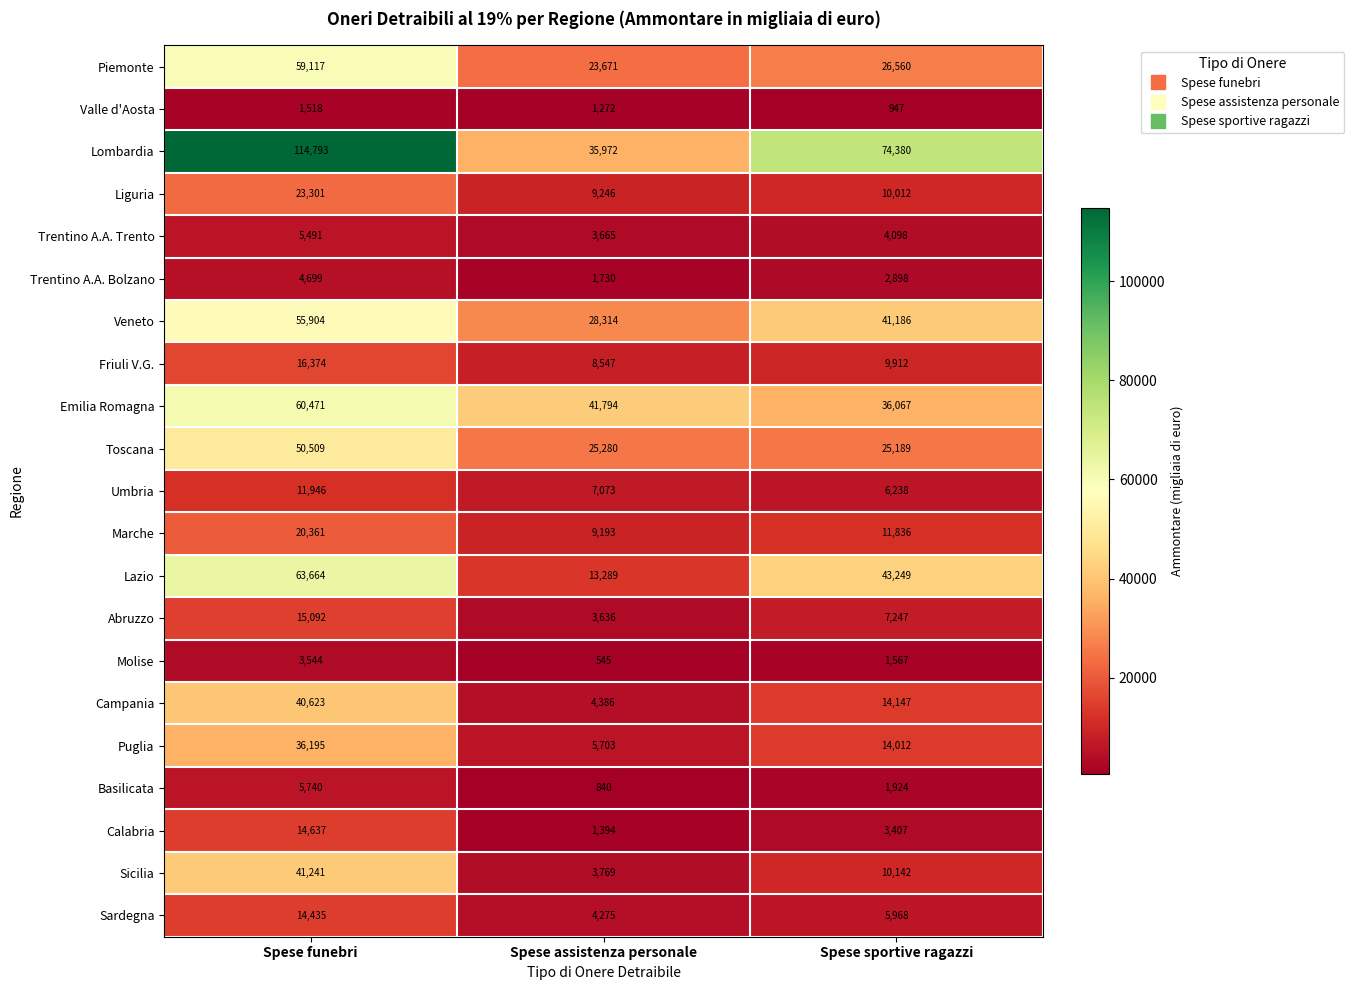

List the series in order of their peak value, lowest first.

Valle d'Aosta, Molise, Trentino A.A. Bolzano, Trentino A.A. Trento, Basilicata, Umbria, Sardegna, Calabria, Abruzzo, Friuli V.G., Marche, Liguria, Puglia, Campania, Sicilia, Toscana, Veneto, Piemonte, Emilia Romagna, Lazio, Lombardia